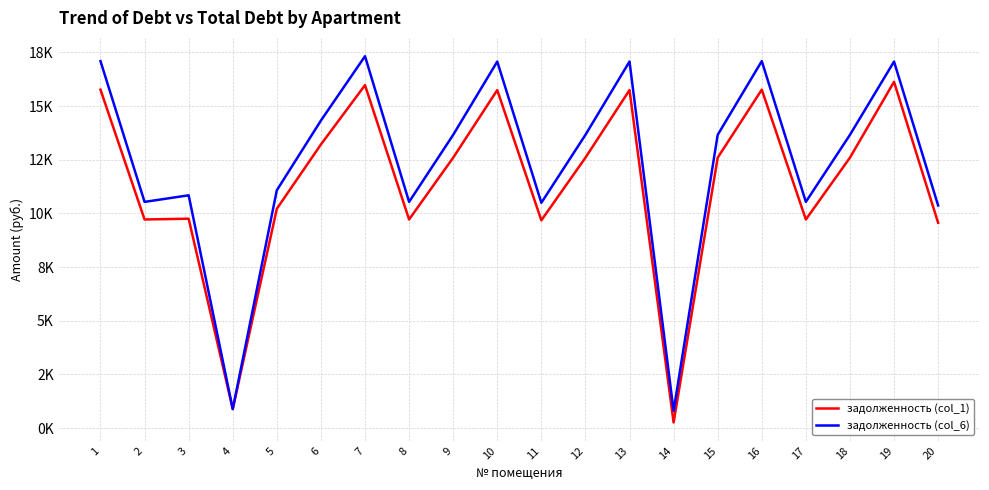

At which label is задолженность (col_6) closest to 9060?

20